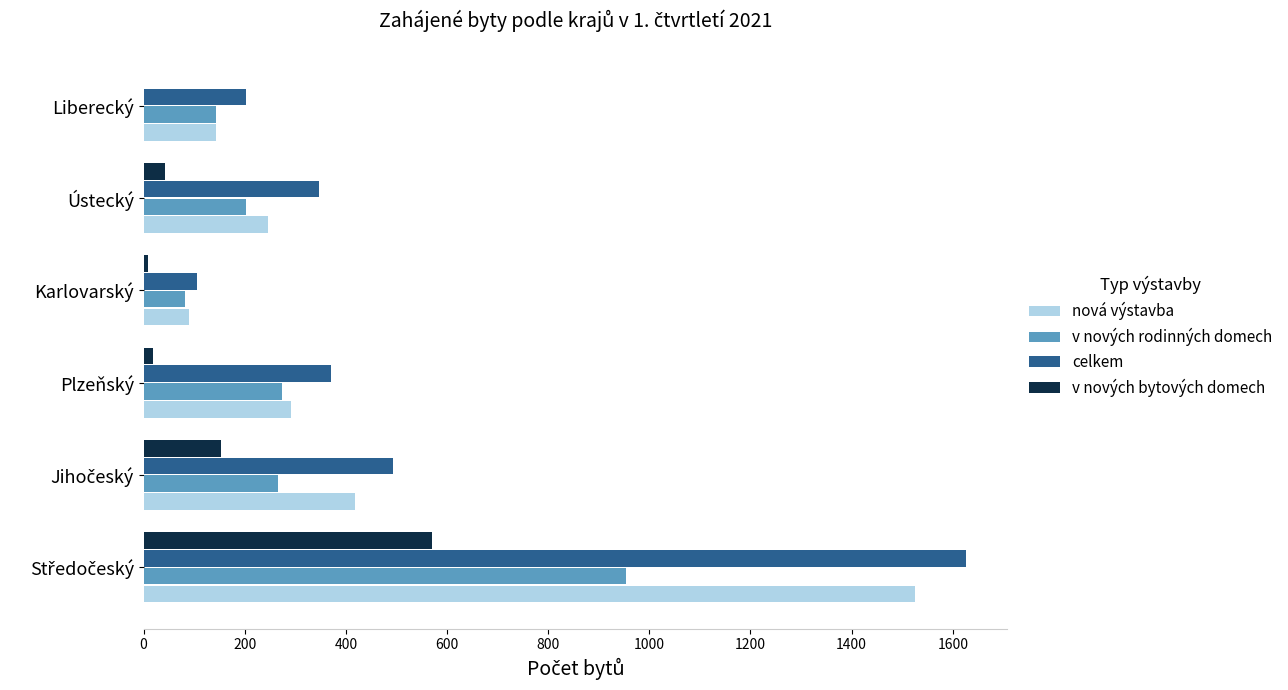

The nová výstavba series shows 246 at Ústecký. True or false?

True